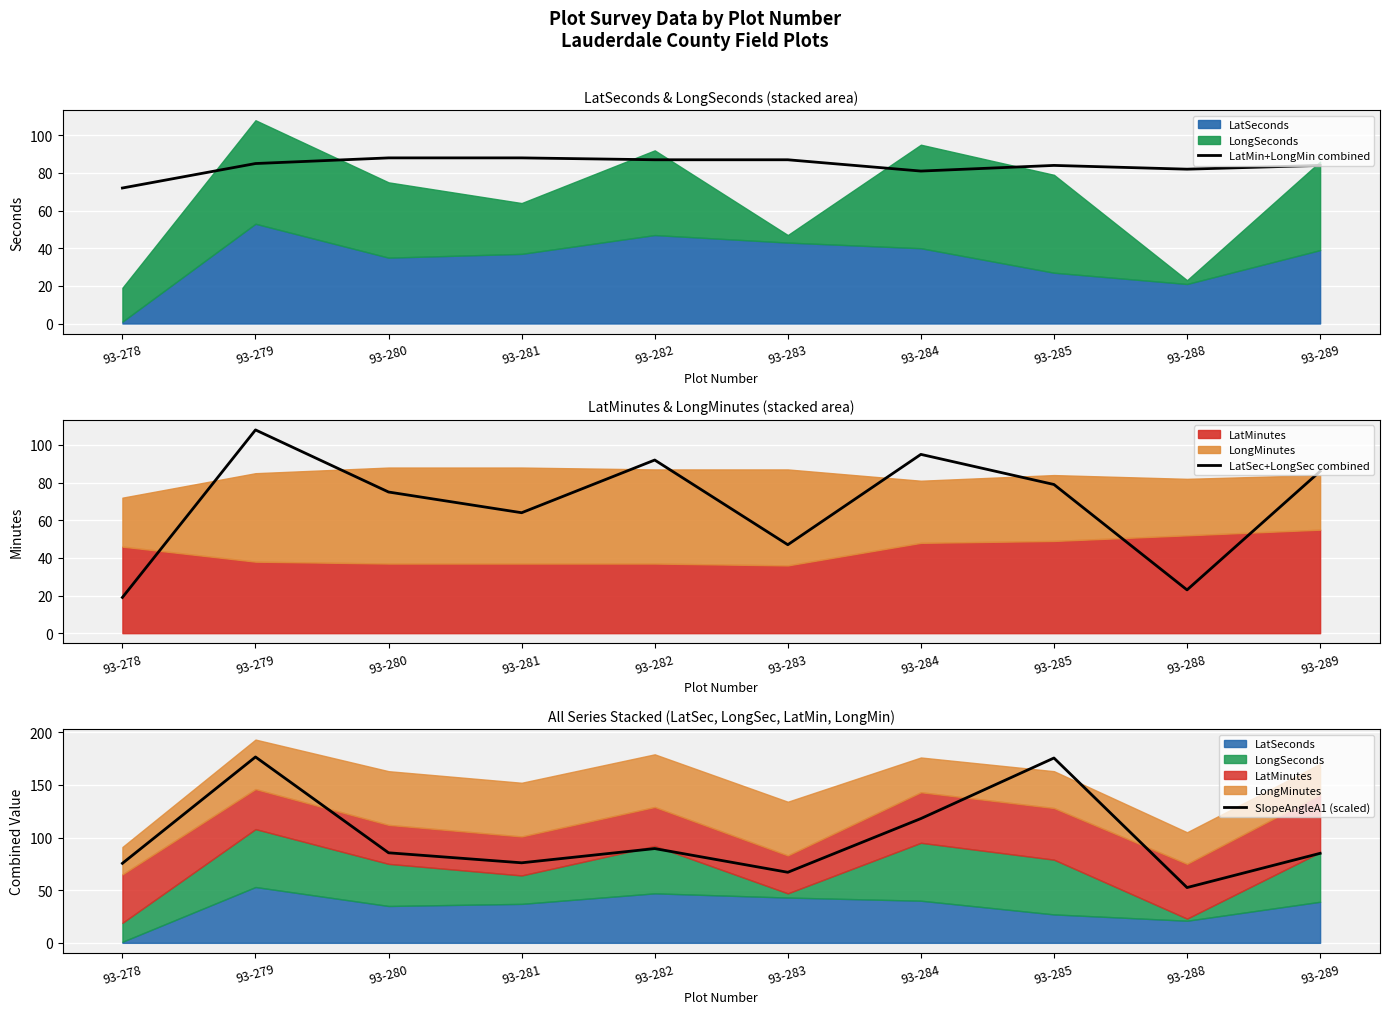

The LatMin+LongMin combined series shows 27.7 at 93-279. True or false?

False